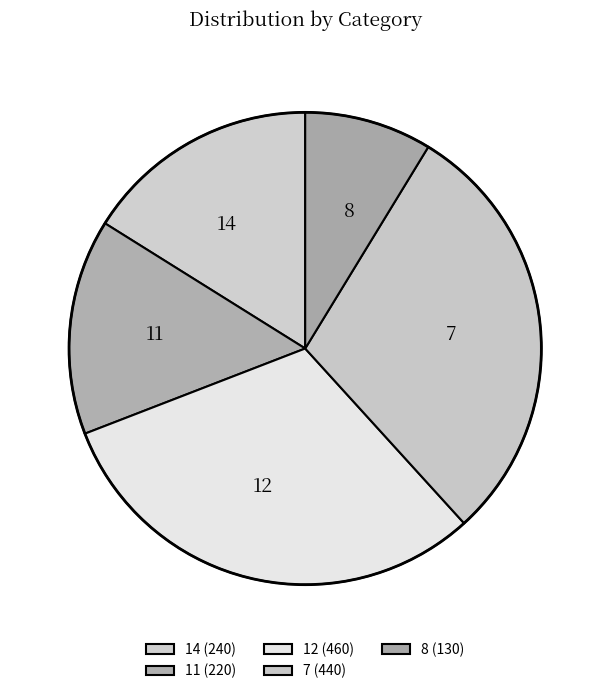

What is the change in value from 12 to 8?

-330